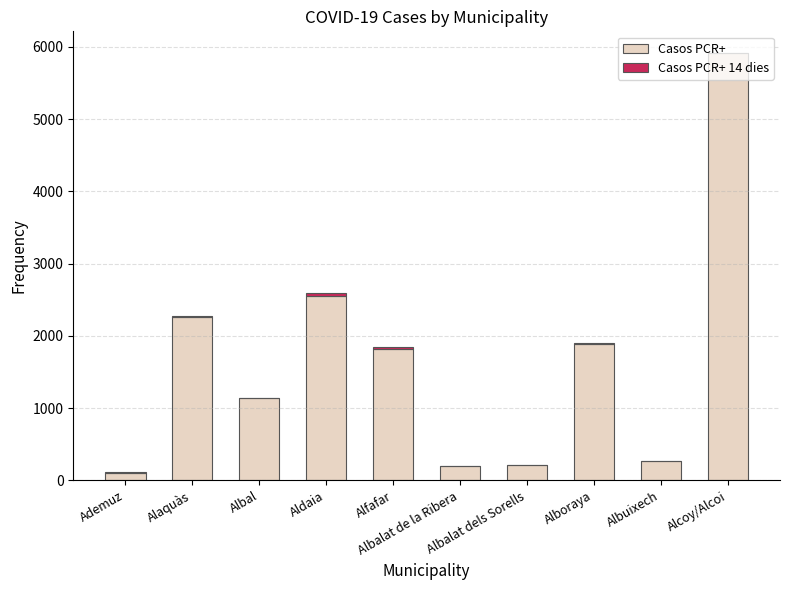

What is the sum of all Casos PCR+ values?

16350